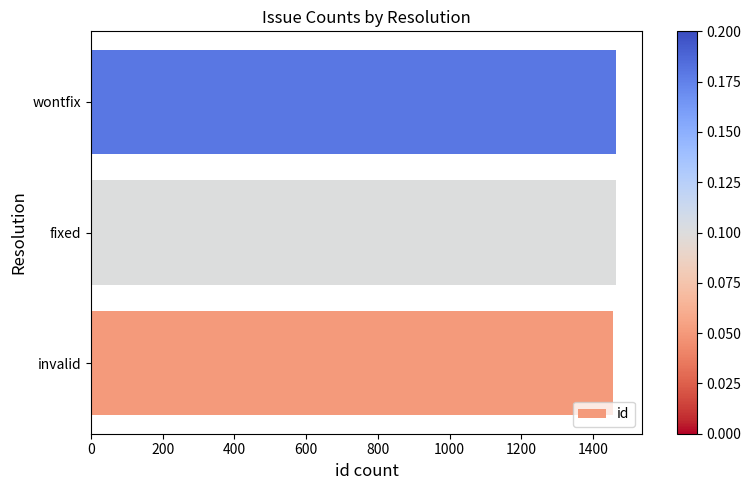

Approximately how many times larger is the value at wontfix compared to fixed?

1.0